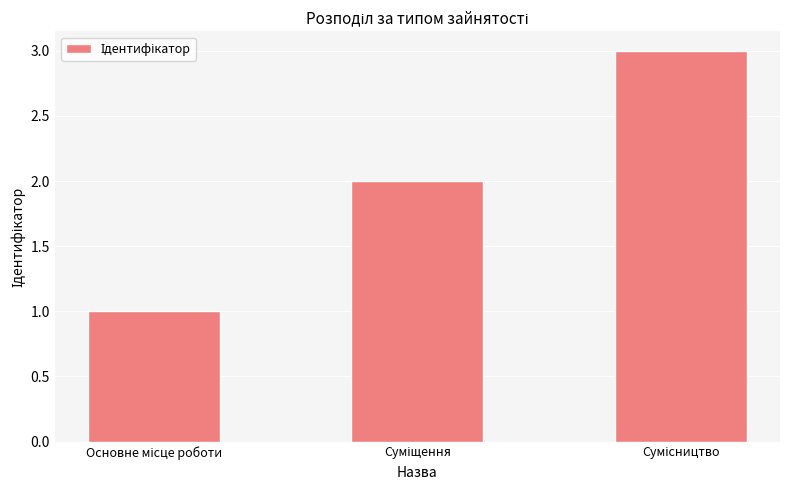

What is the sum of all values?

6